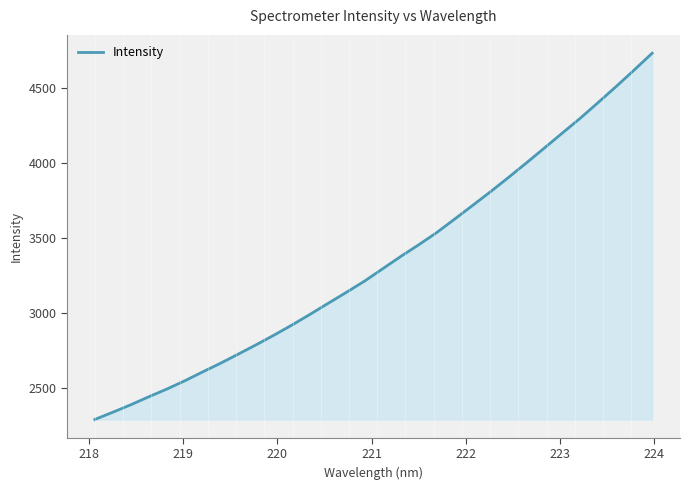

What is the greatest value displayed?

4731.2